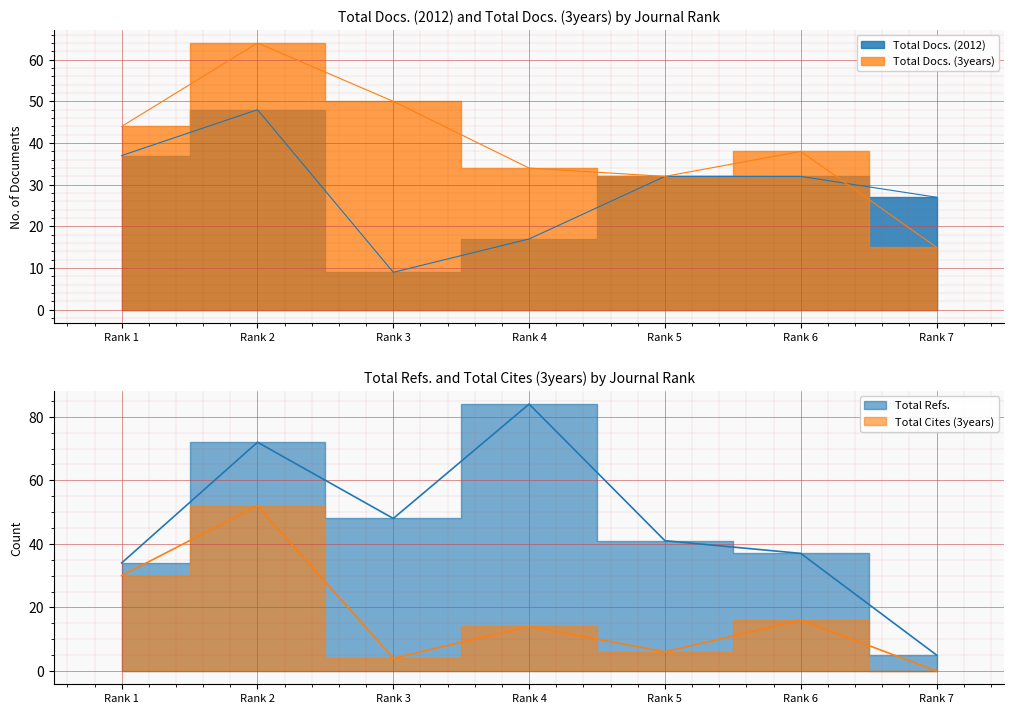

Rank the categories by Total Docs. (3years) value from lowest to highest.

Rank 7, Rank 5, Rank 4, Rank 6, Rank 1, Rank 3, Rank 2